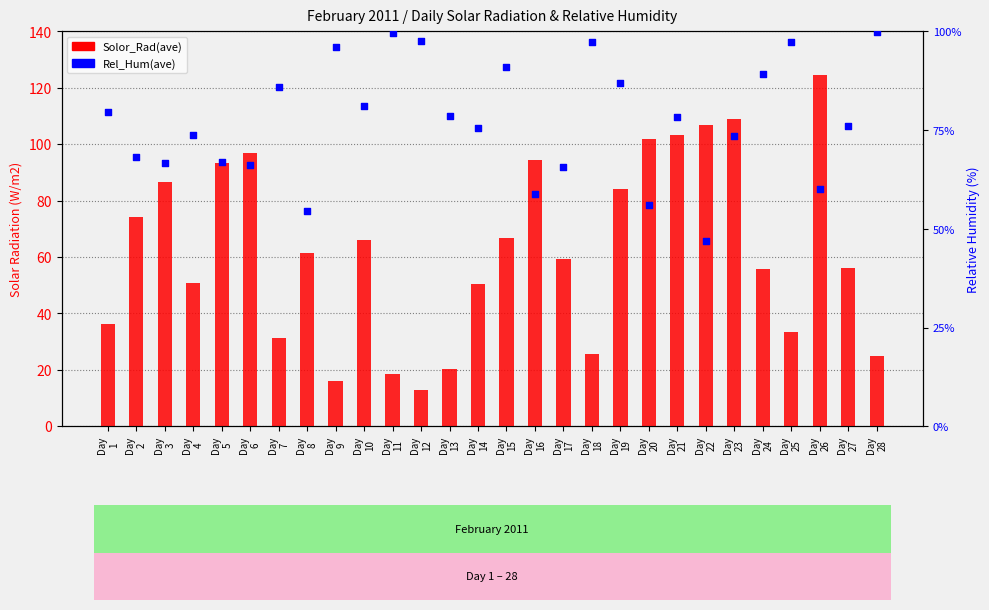

What are all the series names shown in the legend?

Solor_Rad(ave), Rel_Hum(ave)